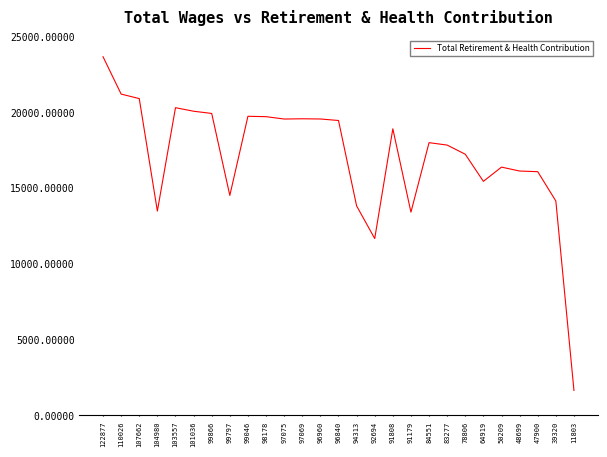

What is the difference between the values at 103557 and 84551?

2306